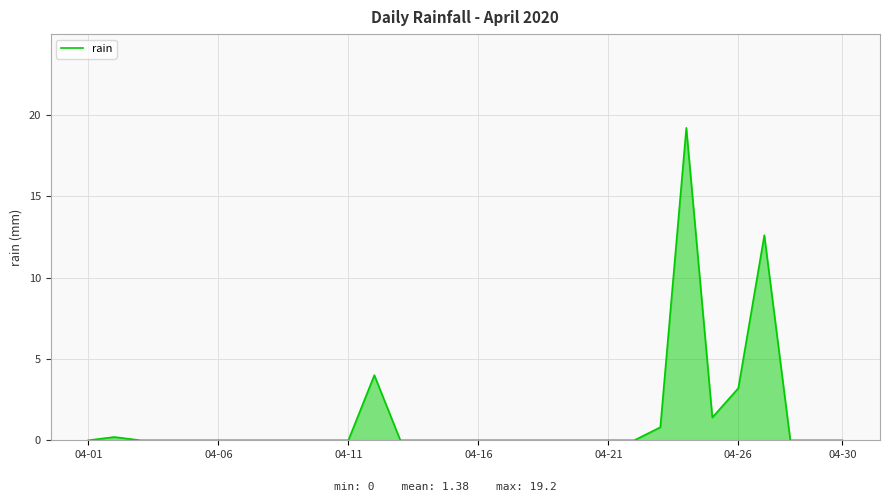

Reading left to right, transcribe all the data shown in this chart.

0.0	0.2	0.0	0.0	0.0	0.0	0.0	0.0	0.0	0.0	0.0	4.0	0.0	0.0	0.0	0.0	0.0	0.0	0.0	0.0	0.0	0.0	0.8	19.2	1.4	3.2	12.6	0.0	0.0	0.0